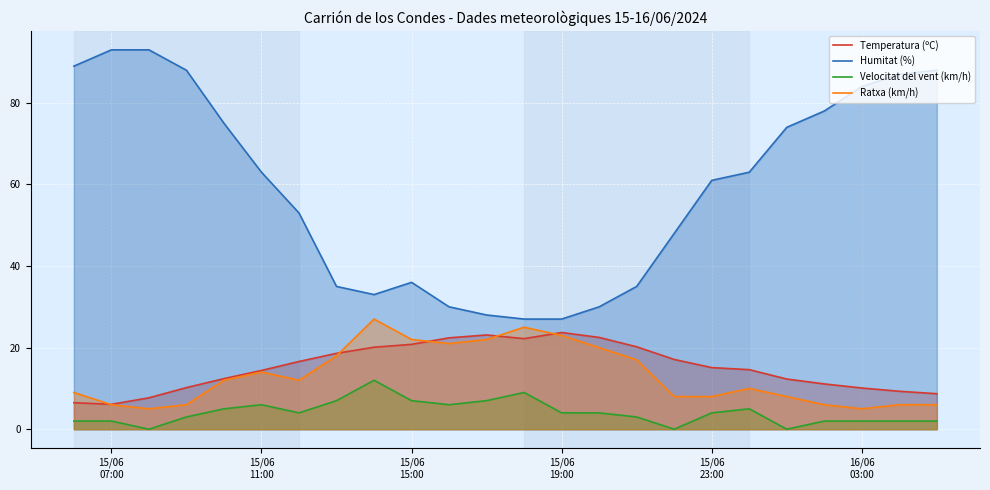

What is the highest value of the Temperatura (ºC) series?

23.7